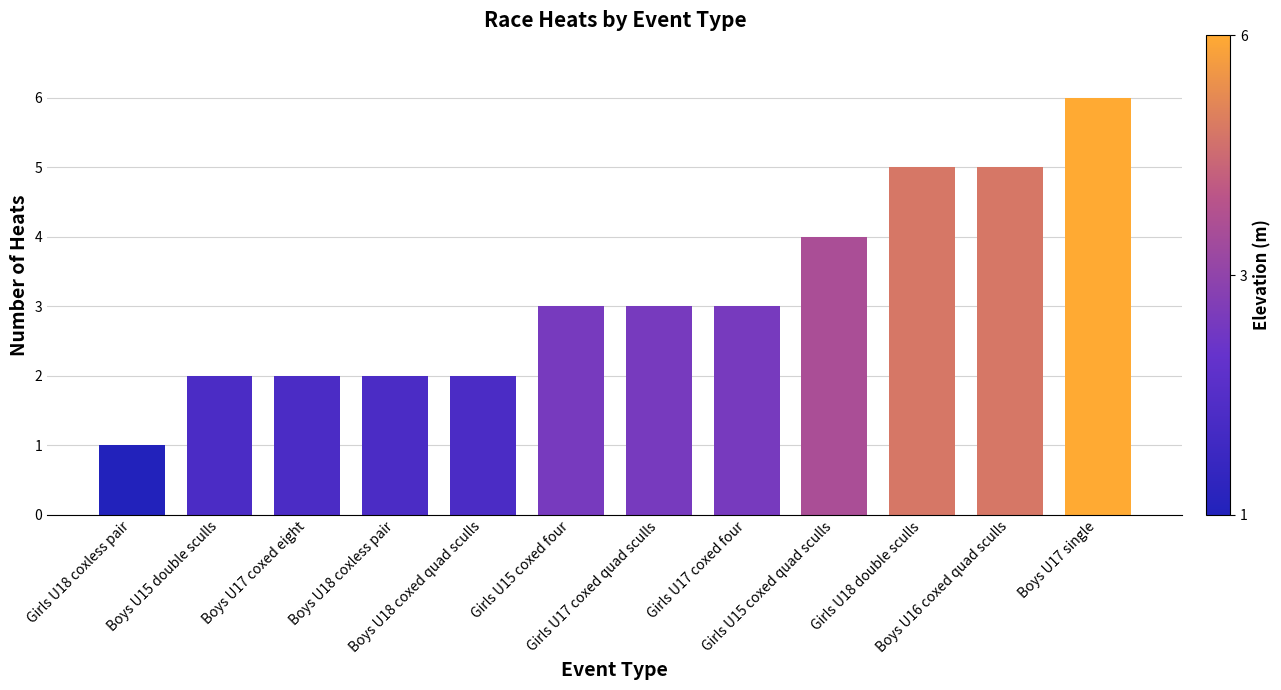

What is the difference between the maximum and minimum values?

5